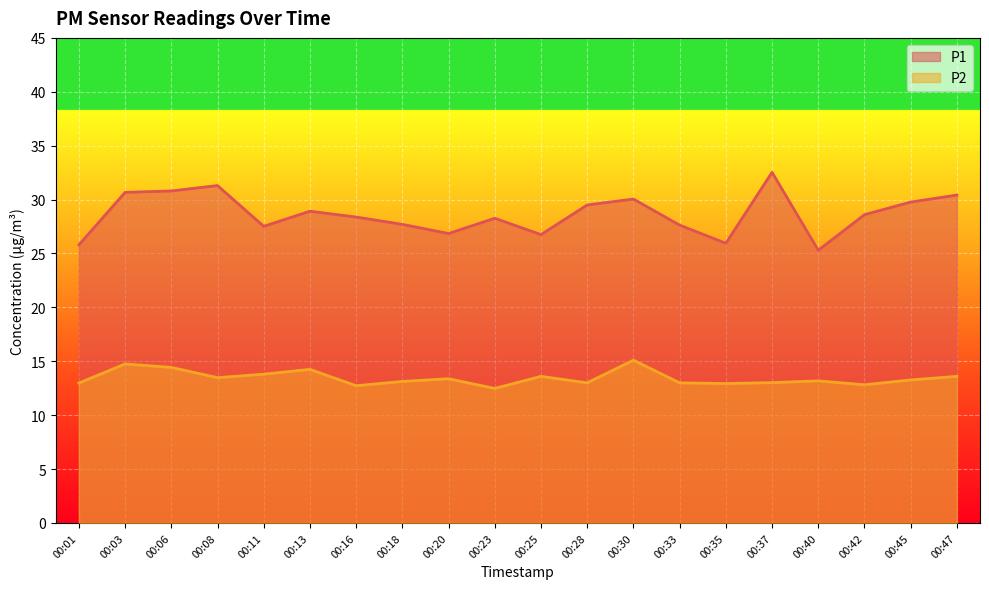

True or false: P2 has a value of 13.6 at 00:47.

True